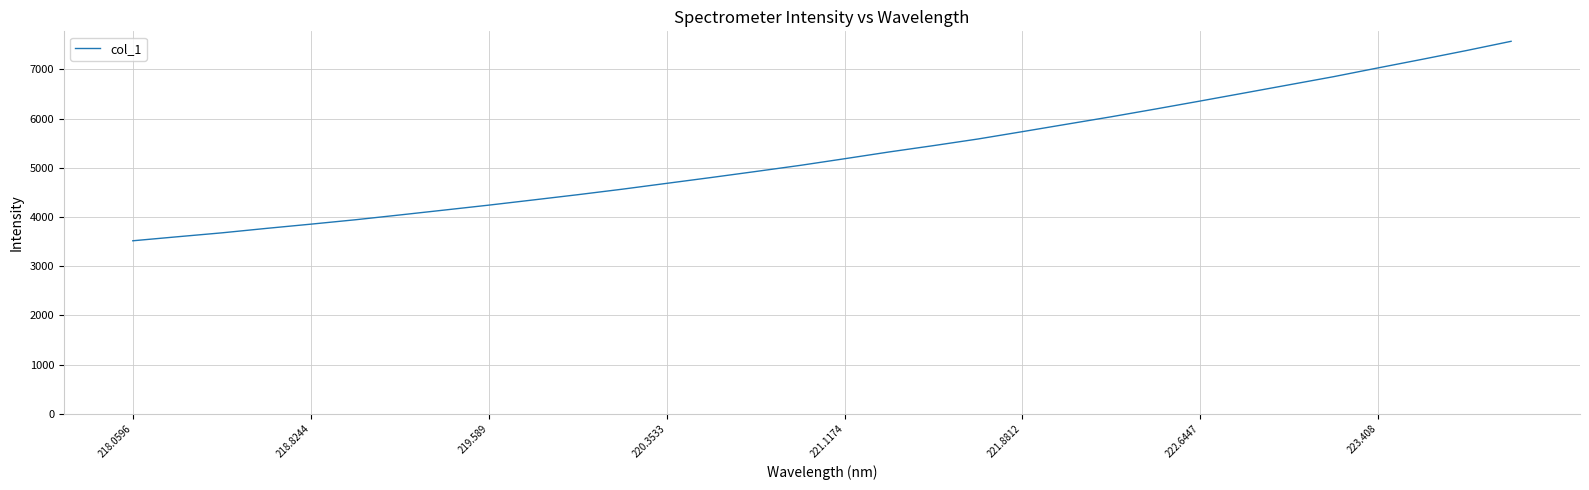

What is the difference between the maximum and minimum values?

4053.0